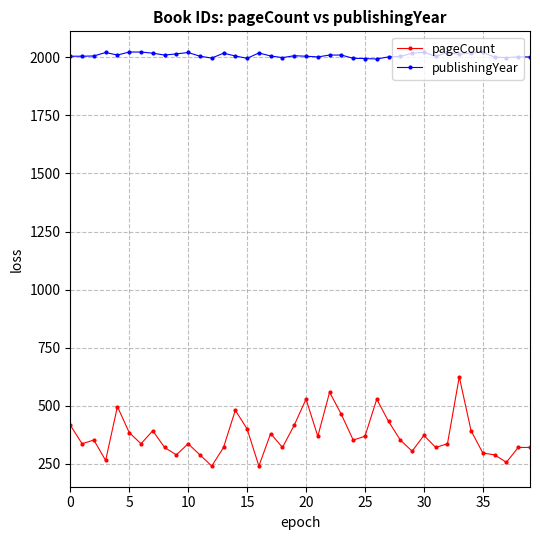

What is the sum of all pageCount values?

14780